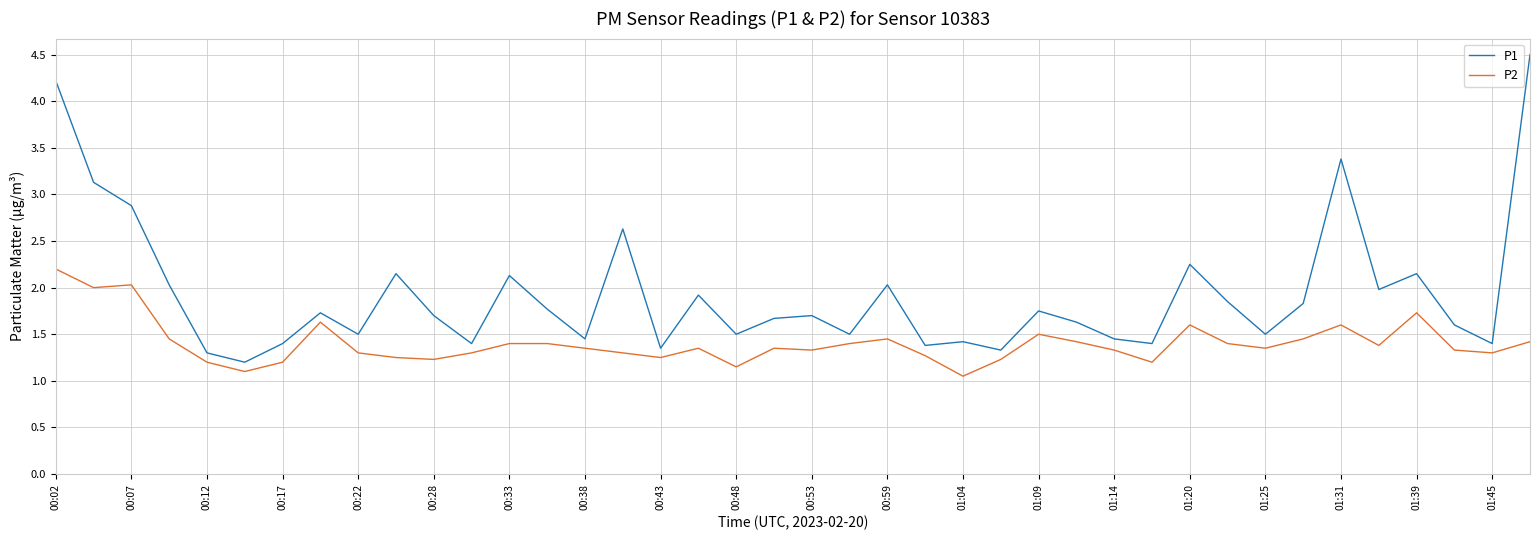

True or false: P1 and P2 cross at least once.

False